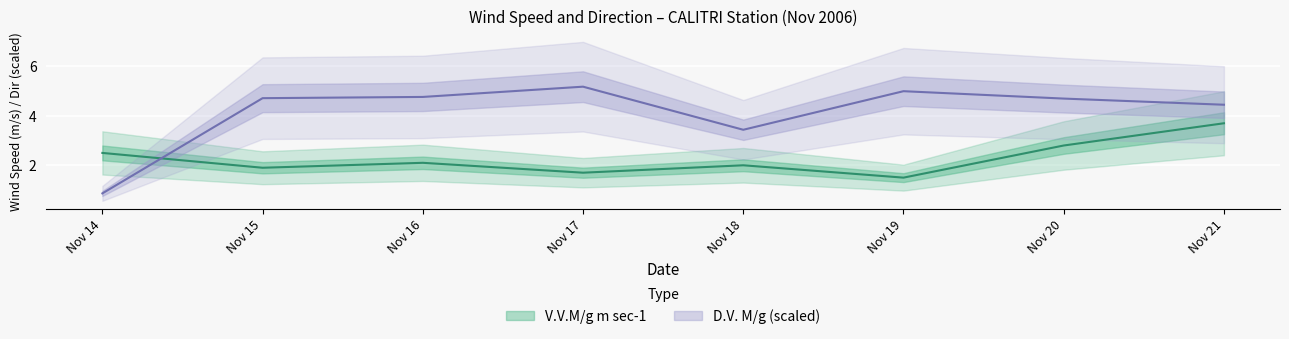

Where do D.V. M/g and V.V.M/g m sec-1 first cross each other?

Nov 14 and Nov 15